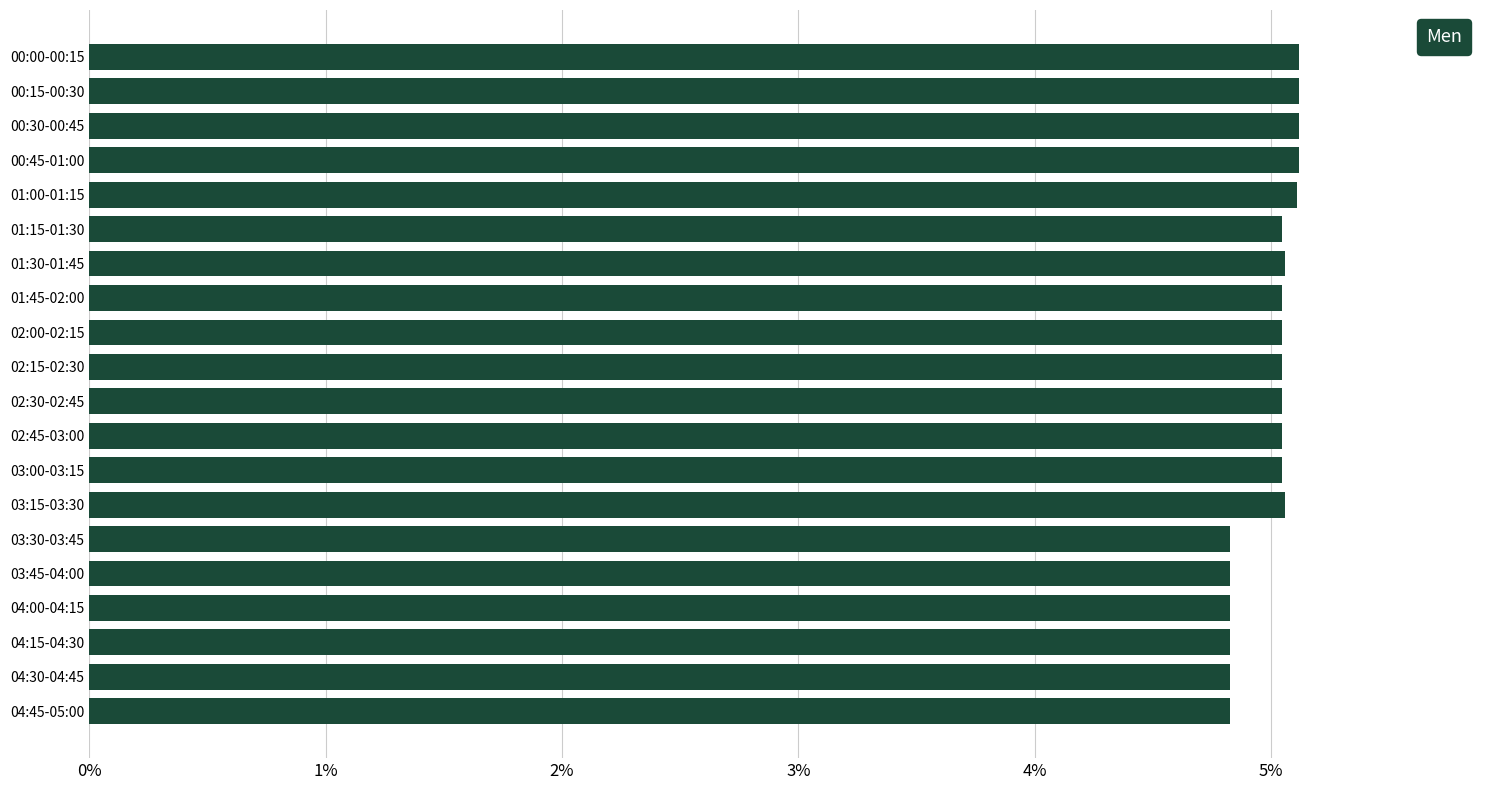

Is it true that the value at 00:00-00:15 is 1.7?

False